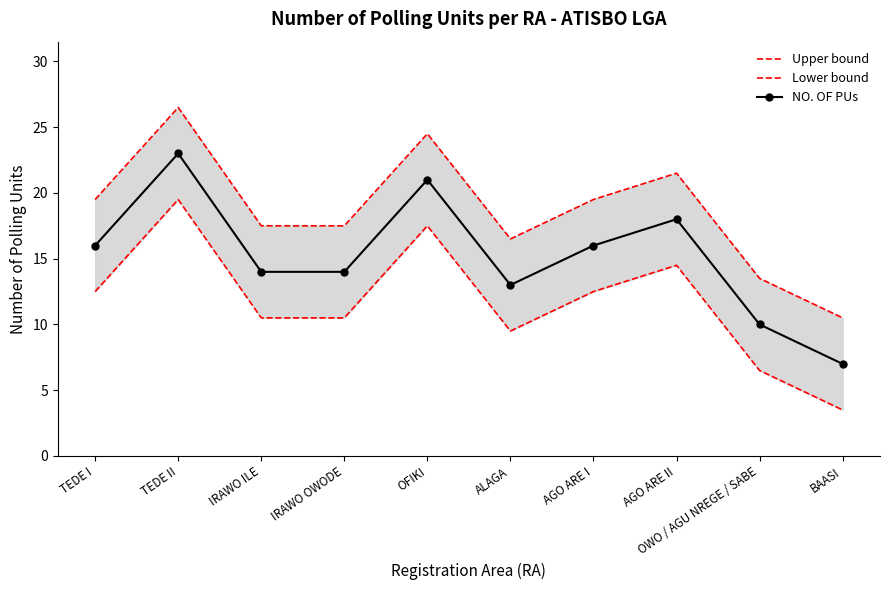

At how many categories does at least one series exceed 13?

9